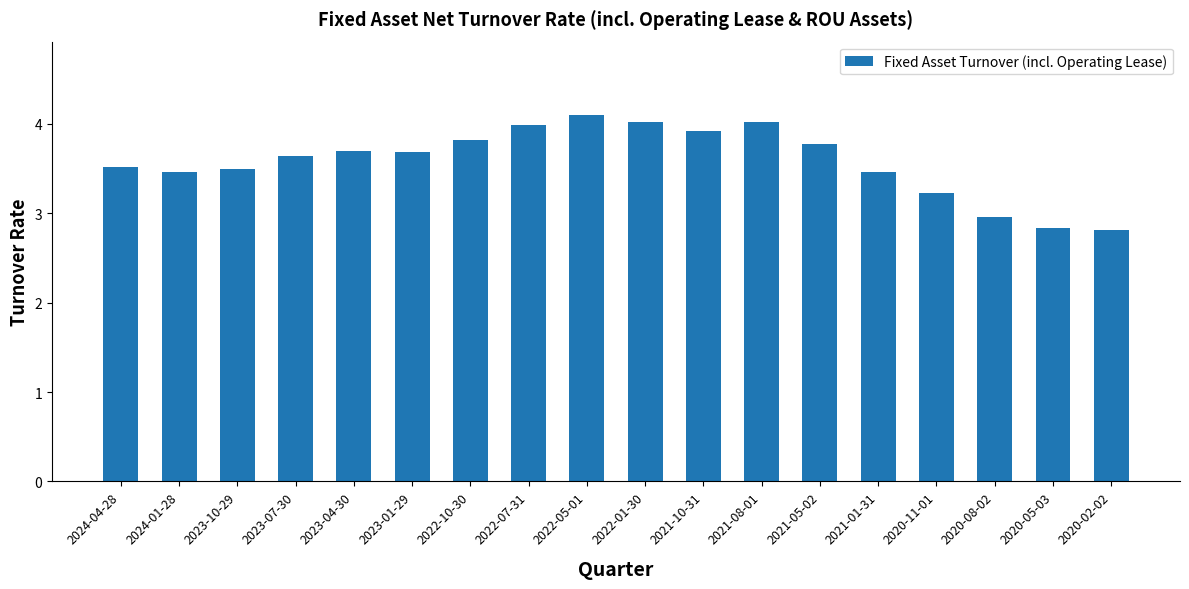

What is the sum of the values at 2024-01-28 and 2020-08-02?

6.4